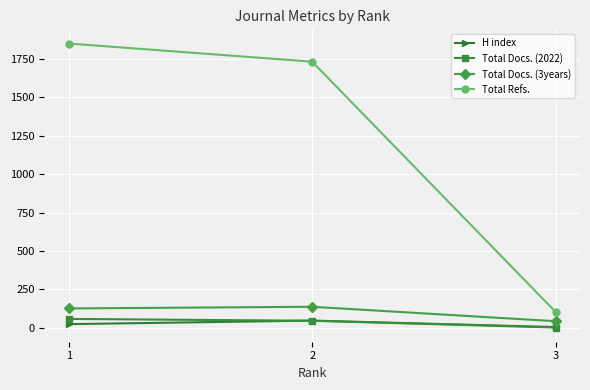

Reading left to right, extract all data points from this chart.

H index: 1=24	2=47	3=5
Total Docs. (2022): 1=58	2=46	3=2
Total Docs. (3years): 1=126	2=137	3=43
Total Refs.: 1=1849	2=1731	3=103